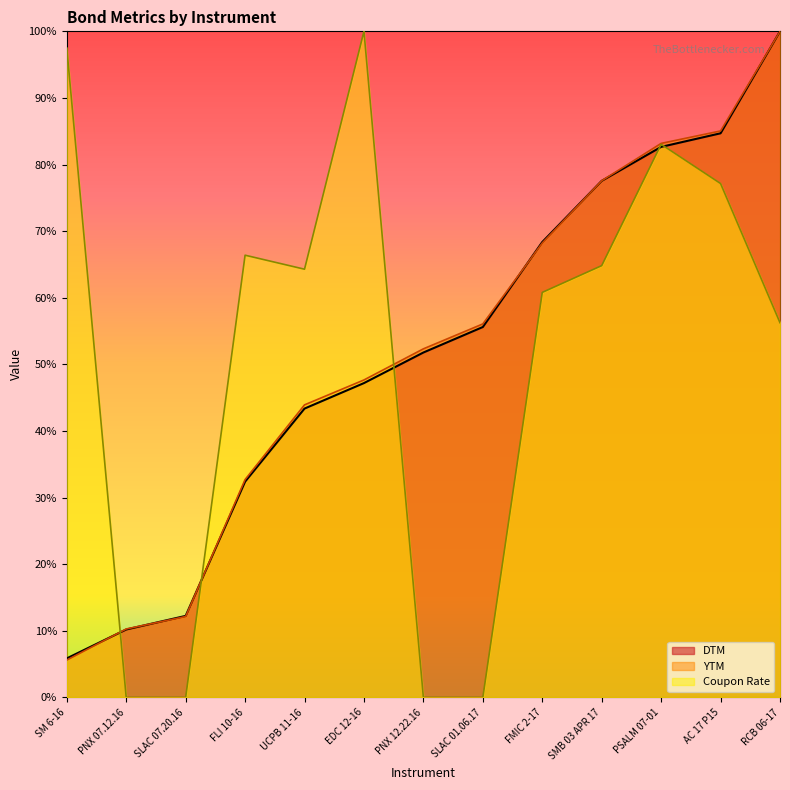

Reading right to left, list all the values displayed in this chart.

DTM: 100.0	84.7	82.7	77.6	68.4	55.6	51.8	47.2	43.4	32.4	12.2	10.2	5.9
YTM: 100.0	85.0	83.2	77.6	68.2	56.1	52.3	47.7	43.9	32.7	12.1	10.3	5.6
Coupon Rate: 56.3	77.1	83.0	64.8	60.8	0.0	0.0	100.0	64.3	66.4	0.0	0.0	97.5